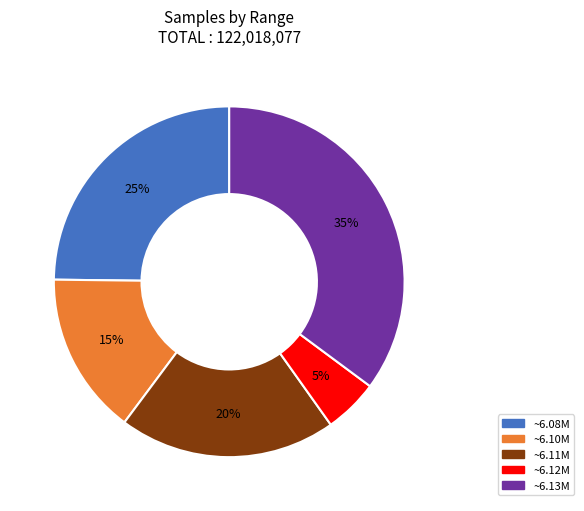

What is the smallest slice in the pie chart?

~6.12M